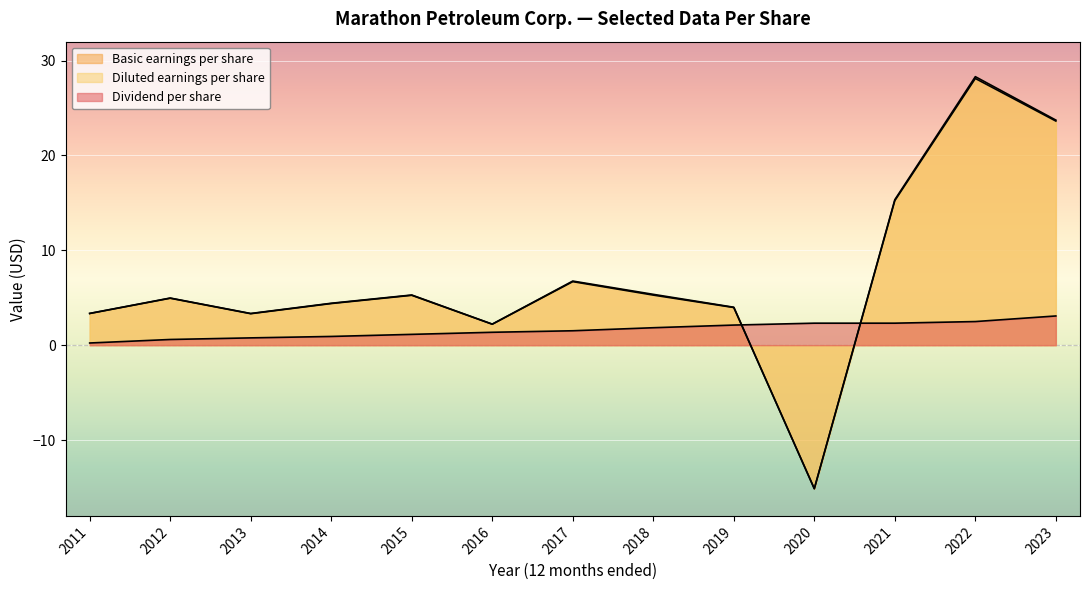

What is the sum of the Diluted earnings per share values at 2013 and 2020?

-11.8